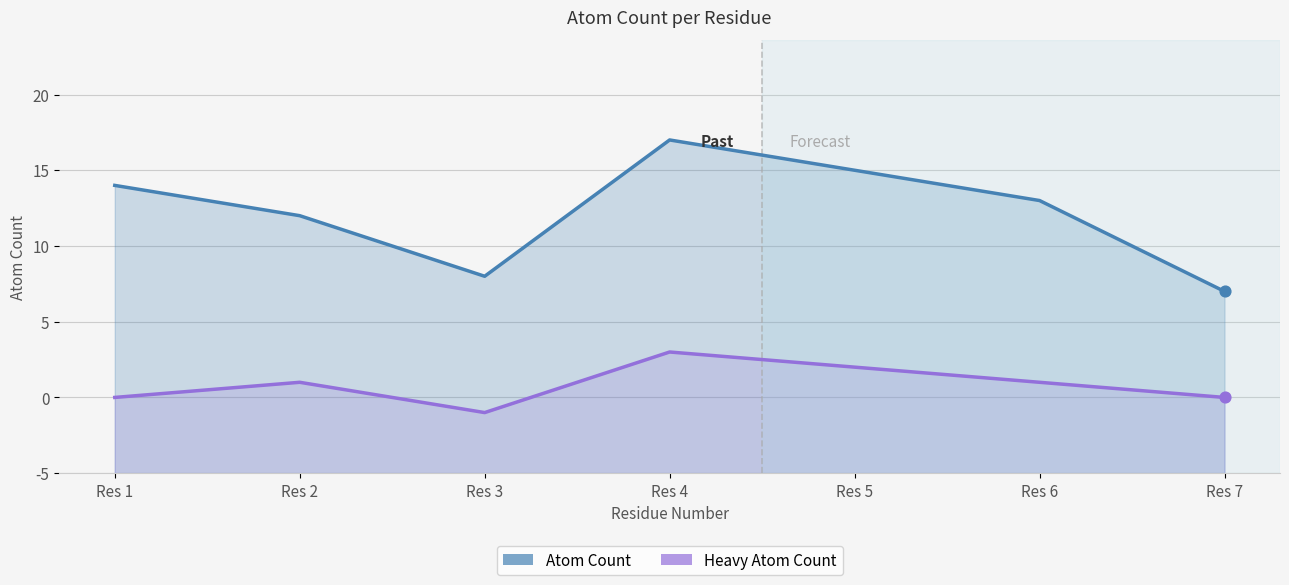

At which category is the sum across all series the highest?

Res 4